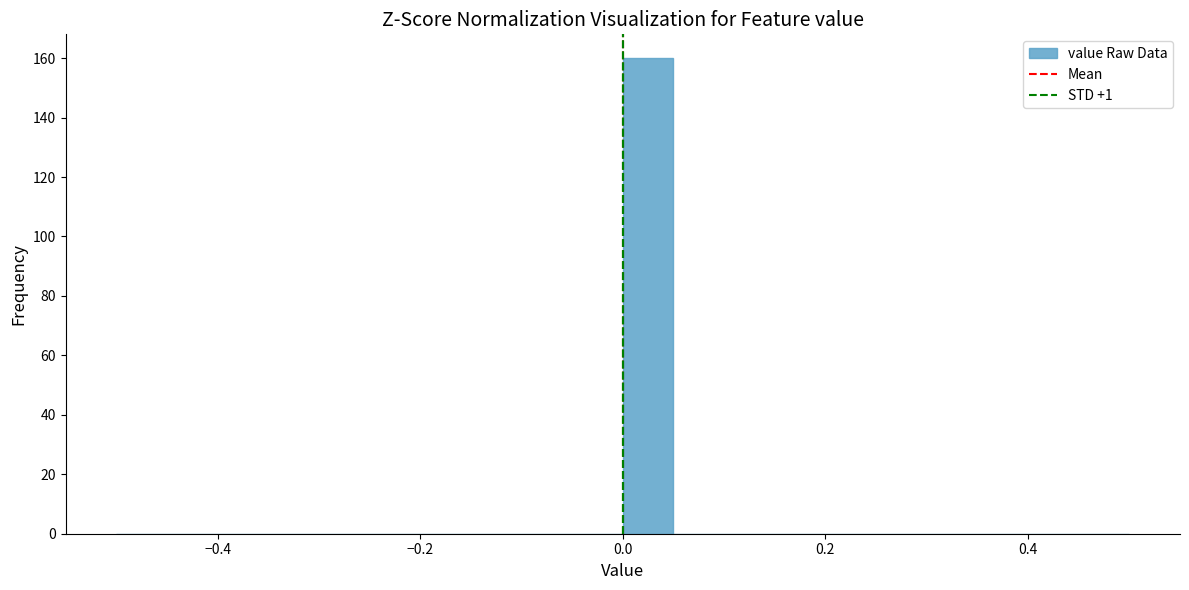

Around what value on the x-axis is the tallest bar? Give the approximate position of its centre, as read against the axis.

0.02